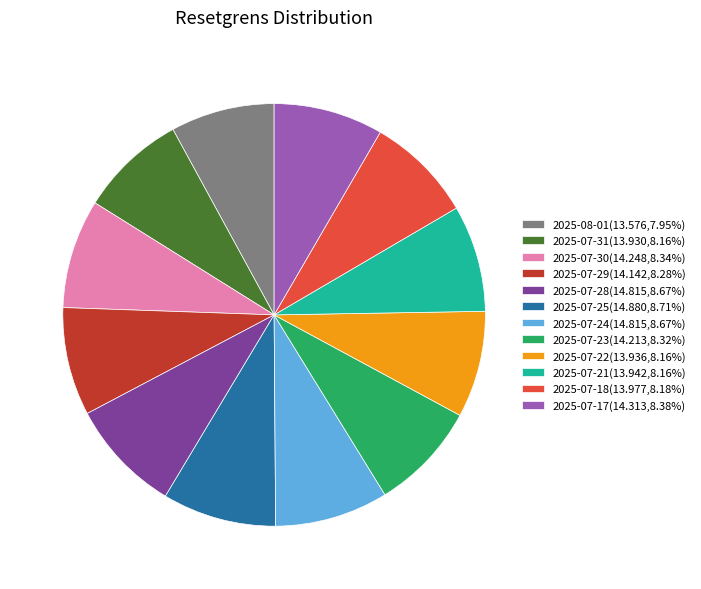

Approximately how many times larger is the value at 2025-07-22(13.936,8.16%) compared to 2025-07-25(14.880,8.71%)?

0.9